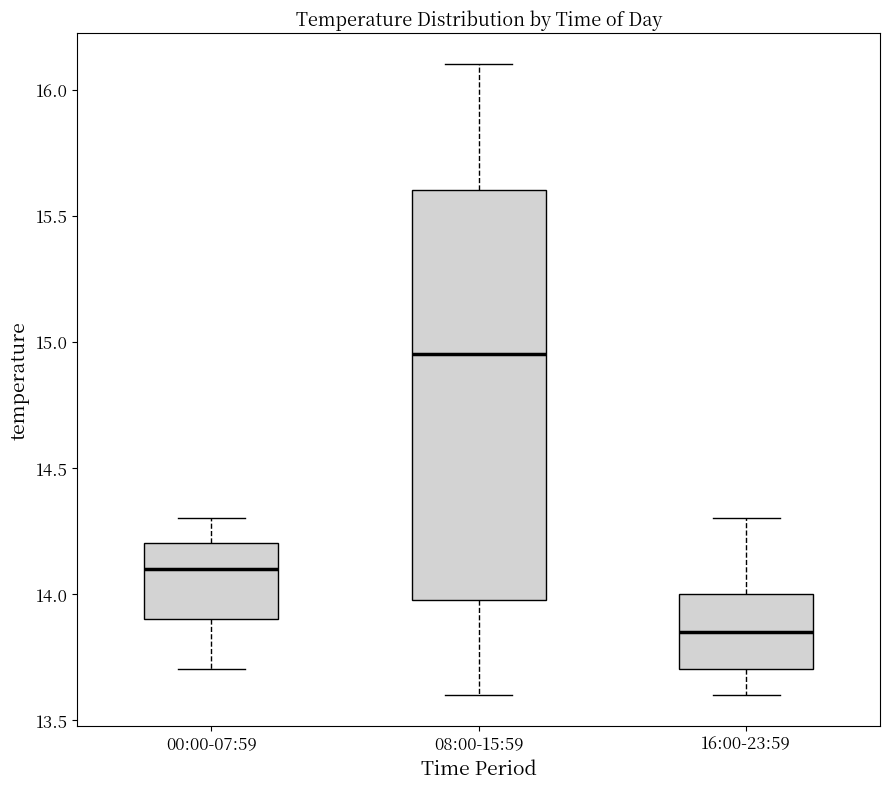

Which box has the highest median line?

08:00-15:59